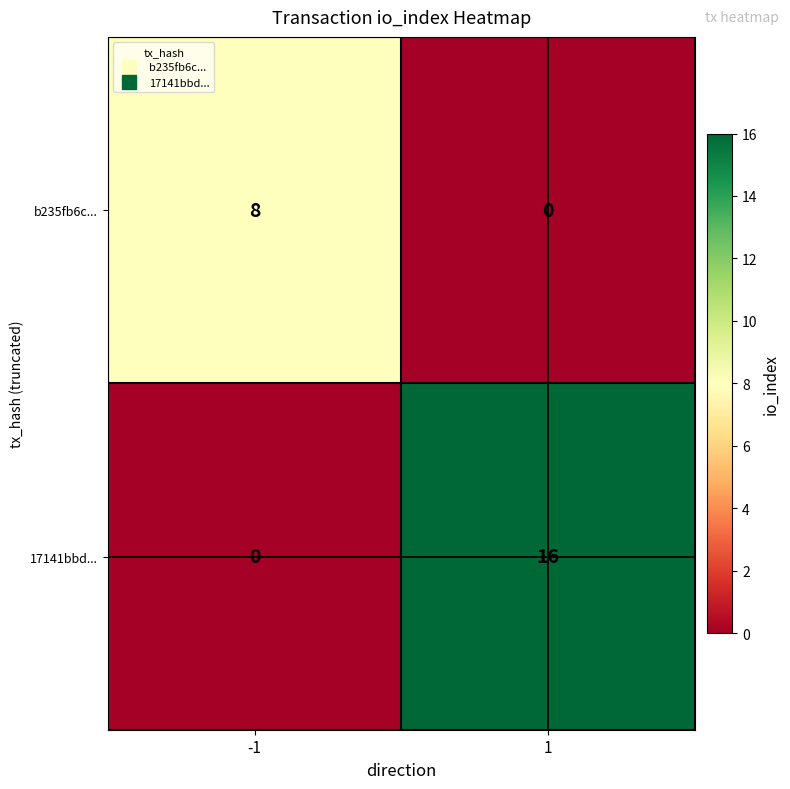

Is it true that 17141bbd... equals 0 at -1?

True